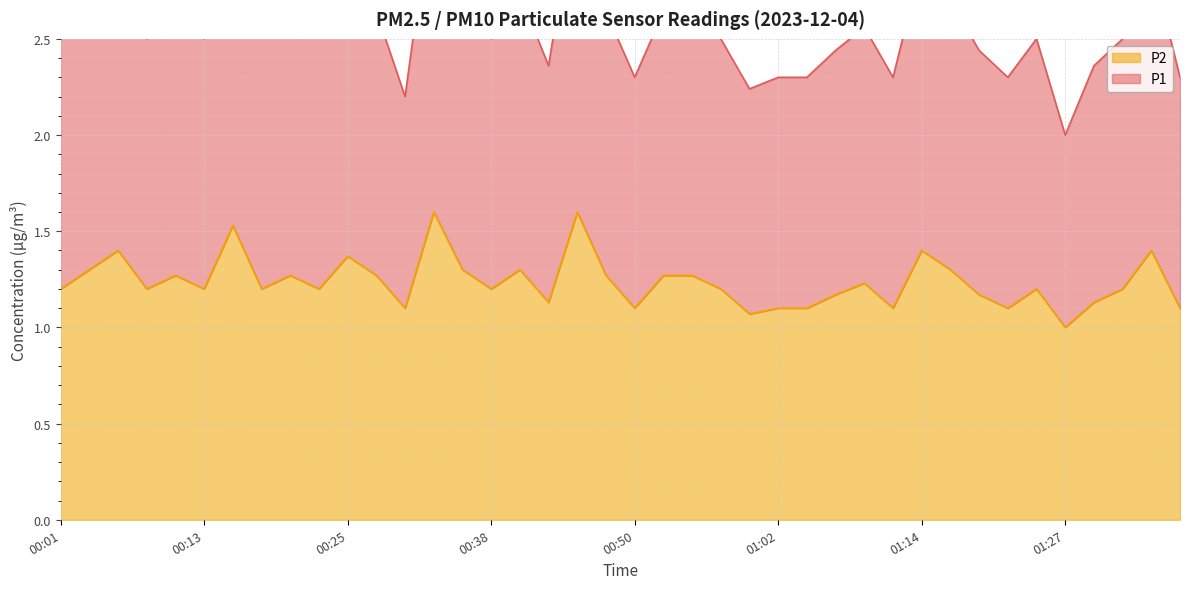

What is the ratio of the value at 00:25 to the value at 01:14?

1.0